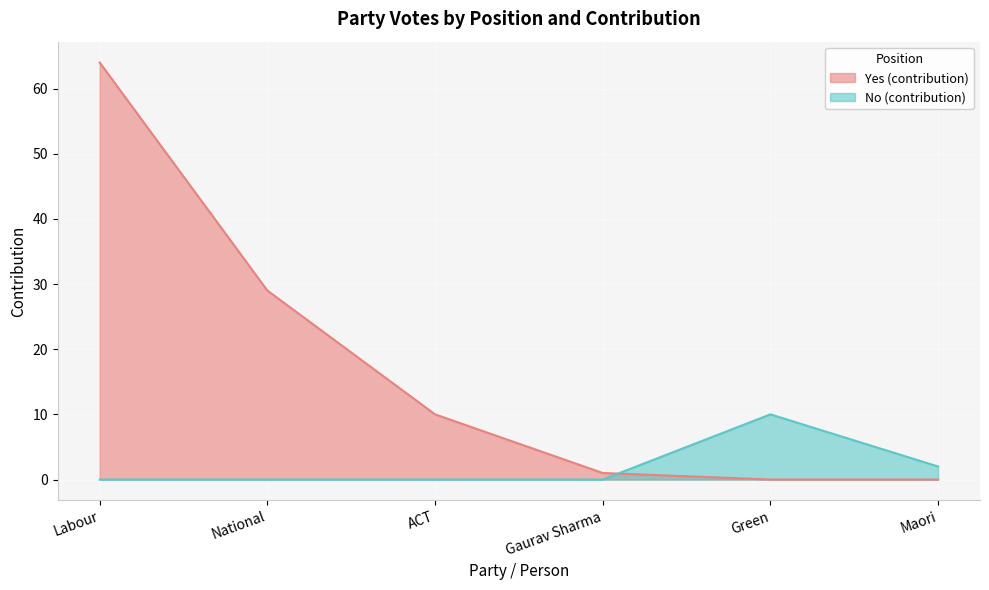

What is the difference between the values at Gaurav Sharma and Green?

10